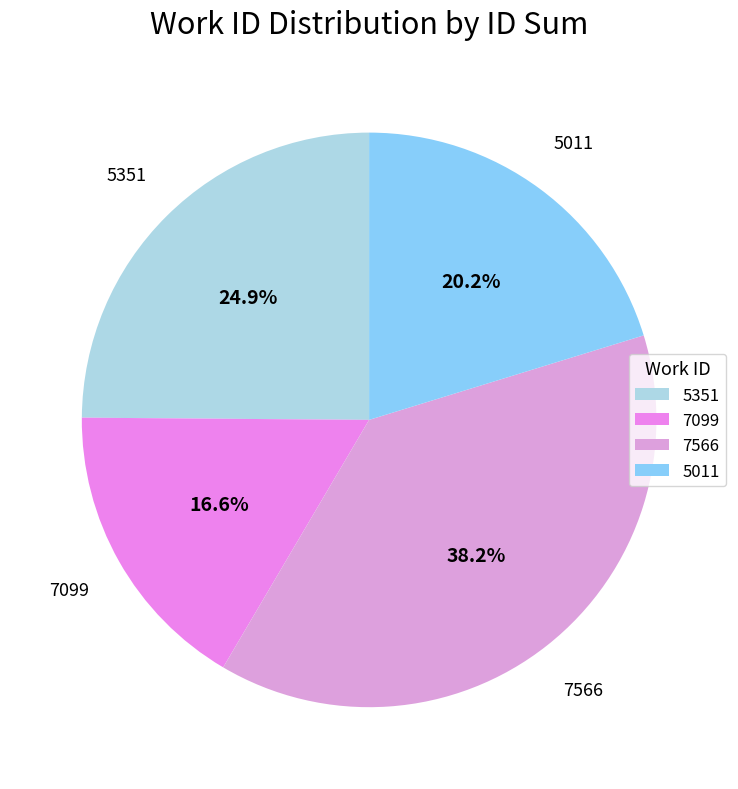

Which category has the biggest portion of the pie?

7566